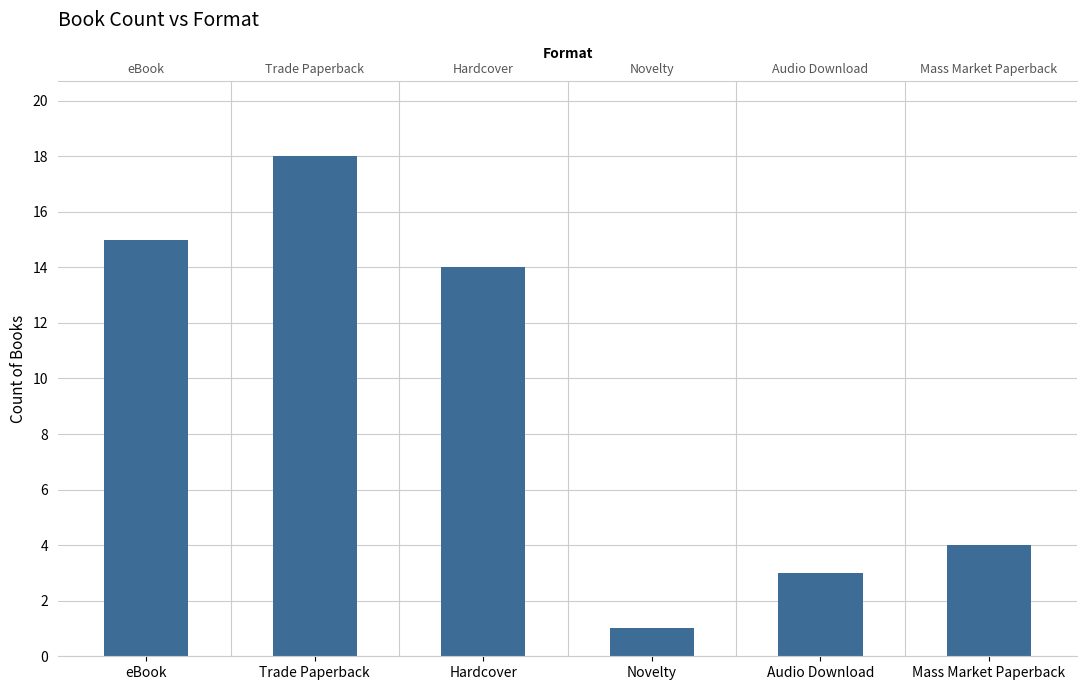

What is the change in value from Trade Paperback to Hardcover?

-4